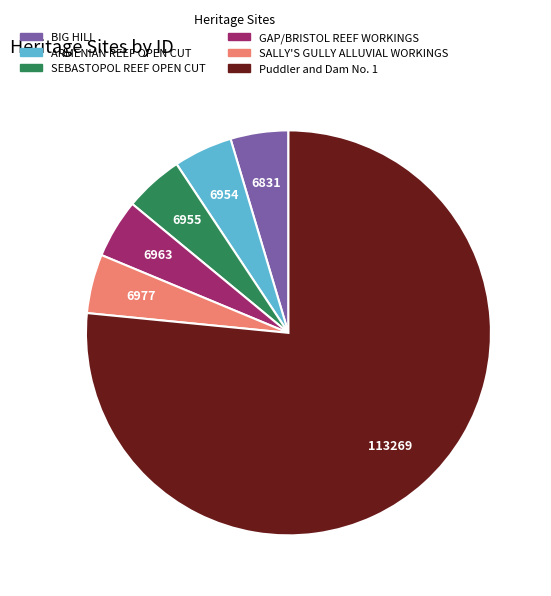

What is the largest slice in the pie chart?

Puddler and Dam No. 1